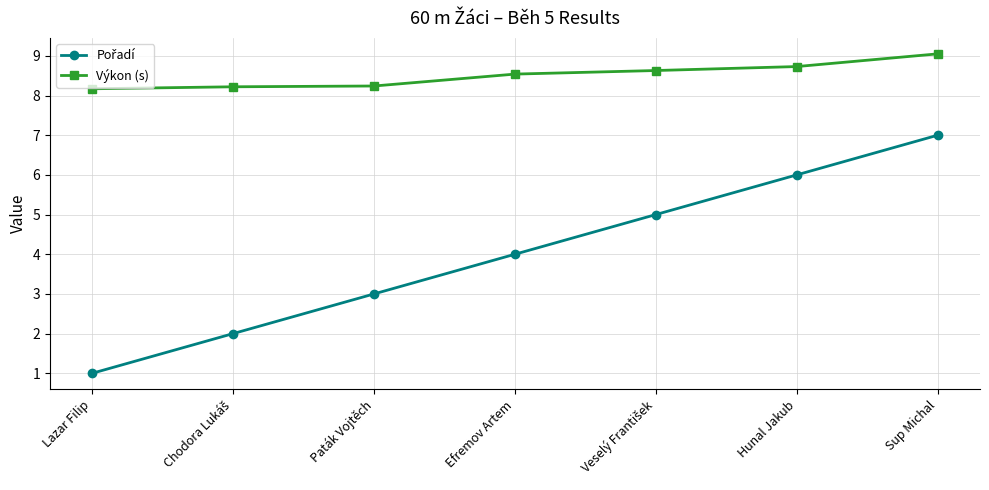

Does the chart display data point markers on the line(s)?

Yes